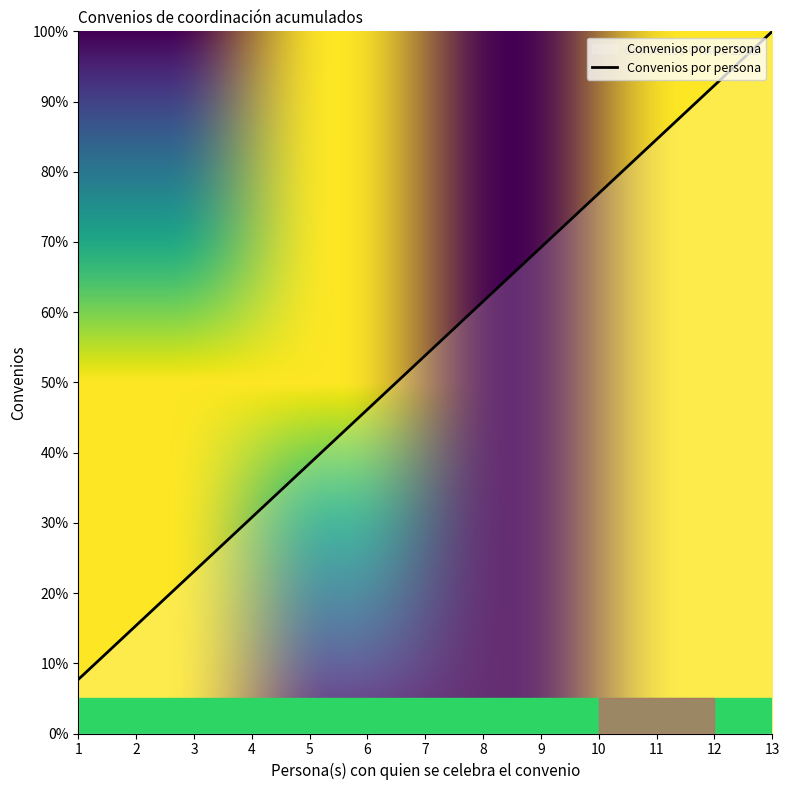

Is it true that the value at 8 is 61.5?

True